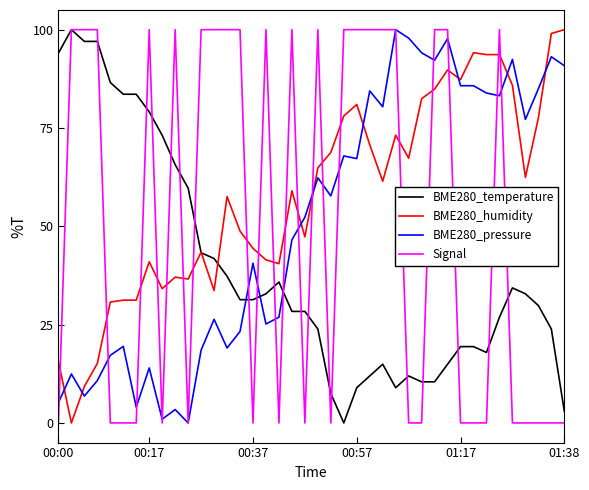

Which series ends up on top after the final intersection of BME280_pressure and BME280_humidity?

BME280_humidity